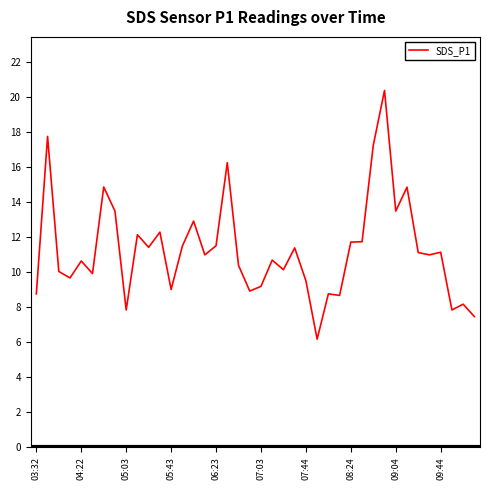

What is the smallest value displayed?

6.2